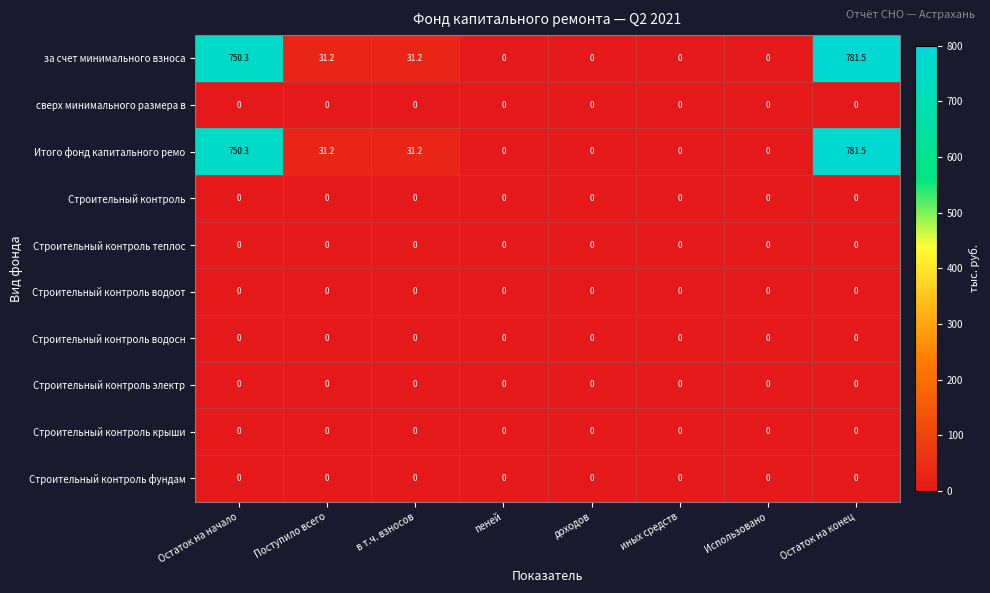

What is the difference between the highest and lowest values at Поступило всего?

31.2